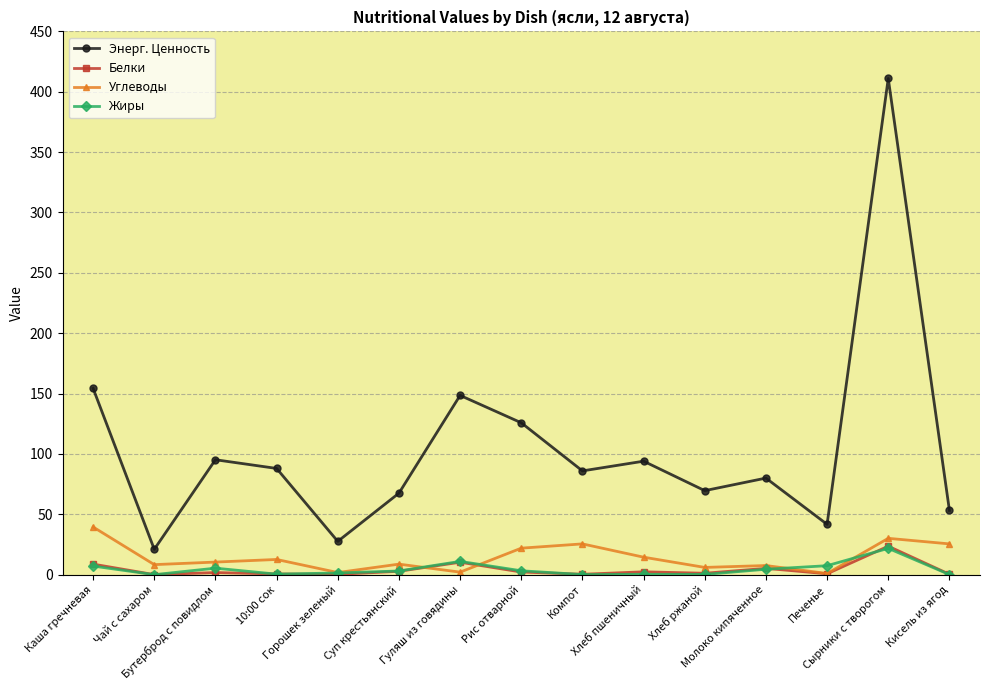

At which category is the sum across all series the highest?

Сырники с творогом